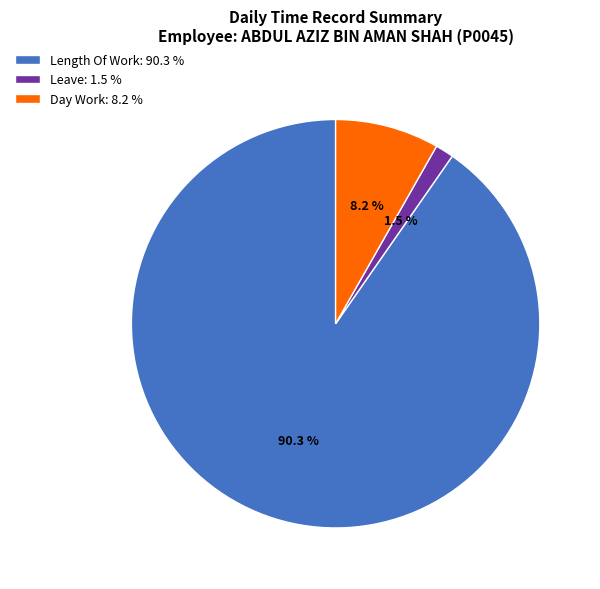

Which slice is the smallest?

Leave: 1.5 %